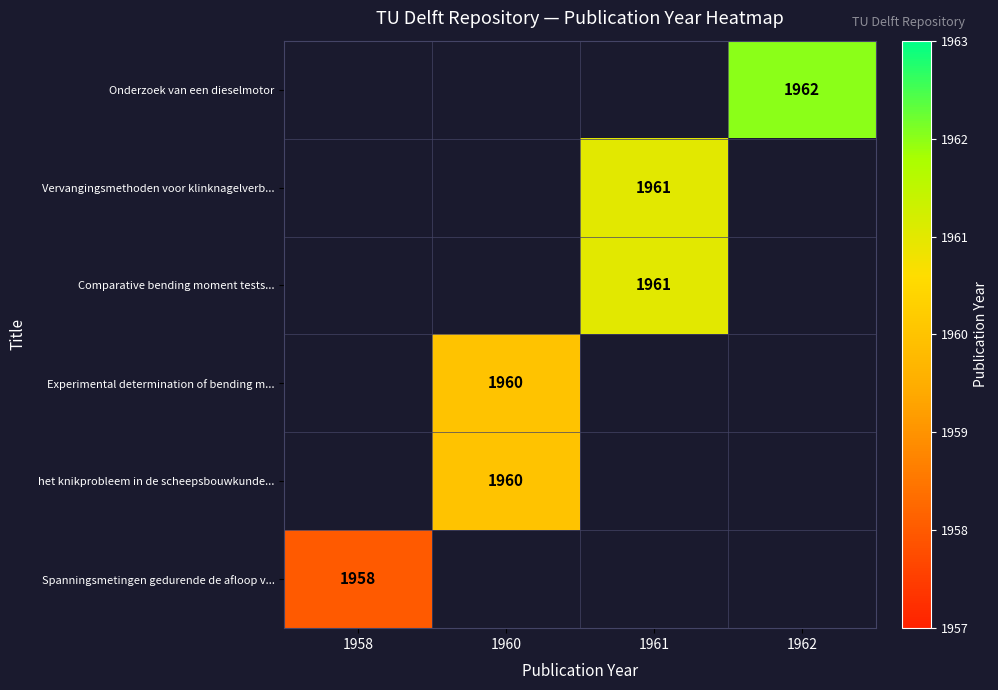

The value of het knikprobleem in de scheepsbouwkunde... at 1960 is 553. True or false?

False